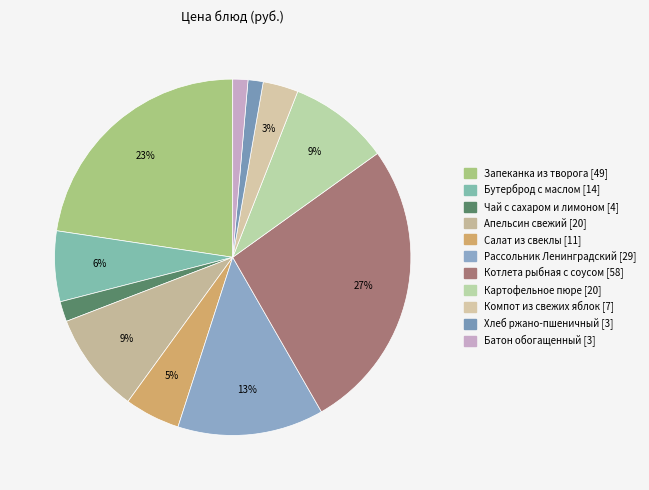

To the nearest percent, what is the combined percentage of Рассольник Ленинградский and Запеканка из творога?

36%